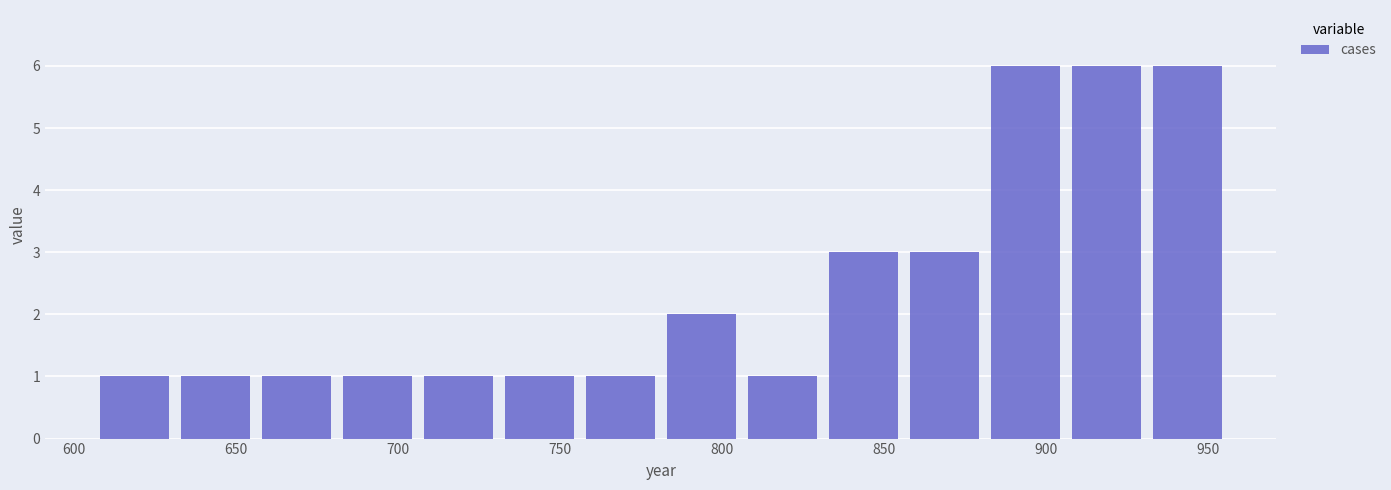

Reading left to right, transcribe this chart: for each bar, give the range it covers on the x-axis and its height. Neither the bar edges nor the heights are printed on the chart, so give them approximately, as read against the axes.

606 to 631: 1
631 to 656: 1
656 to 681: 1
681 to 706: 1
706 to 731: 1
731 to 756: 1
756 to 781: 1
781 to 806: 2
806 to 831: 1
831 to 856: 3
856 to 881: 3
881 to 906: 6
906 to 931: 6
931 to 956: 6